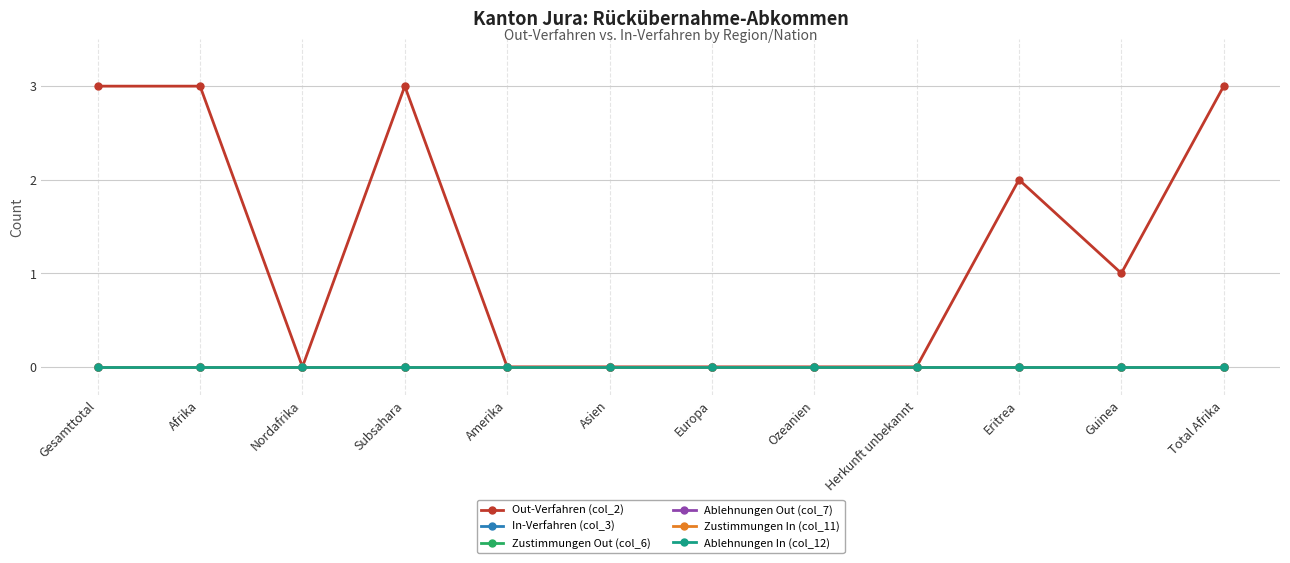

Is this an area chart (filled region under the line)?

No